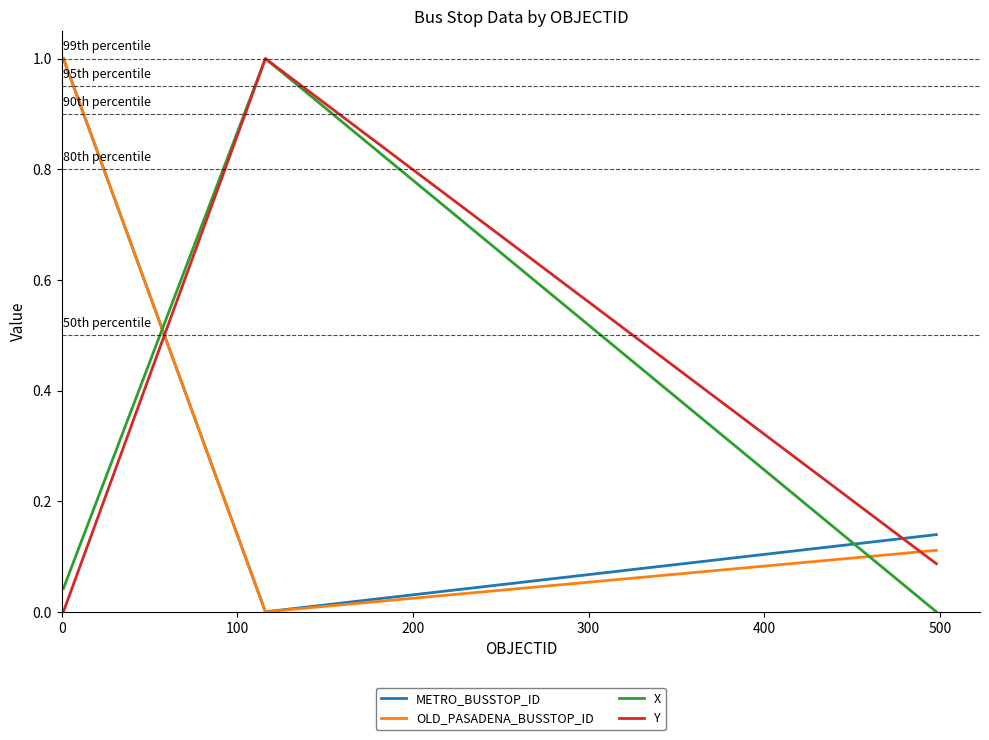

Which series has the largest total across all categories?

METRO_BUSSTOP_ID